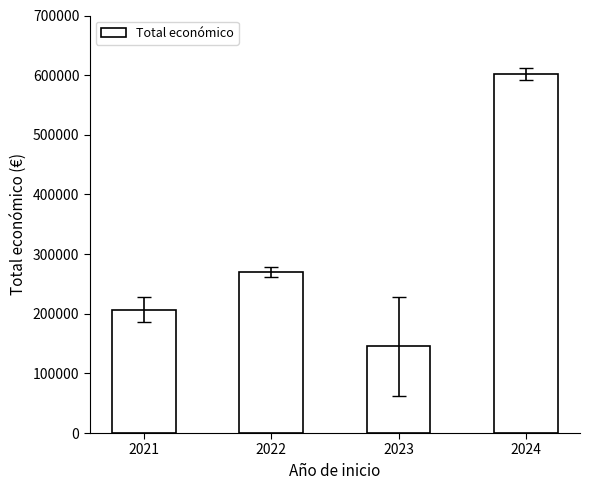

Between 2022 and 2024, which is larger?

2024